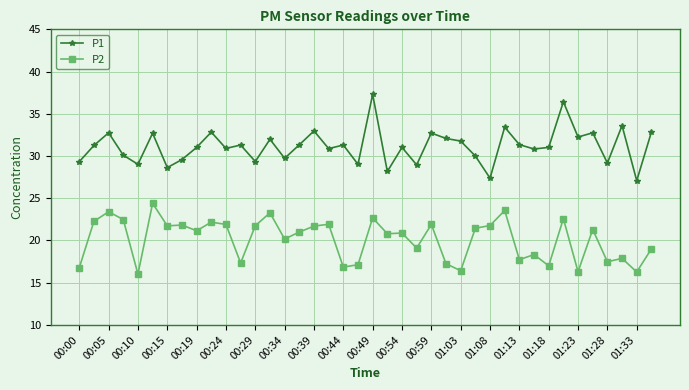

List the series in order of their overall mean, lowest first.

P2, P1